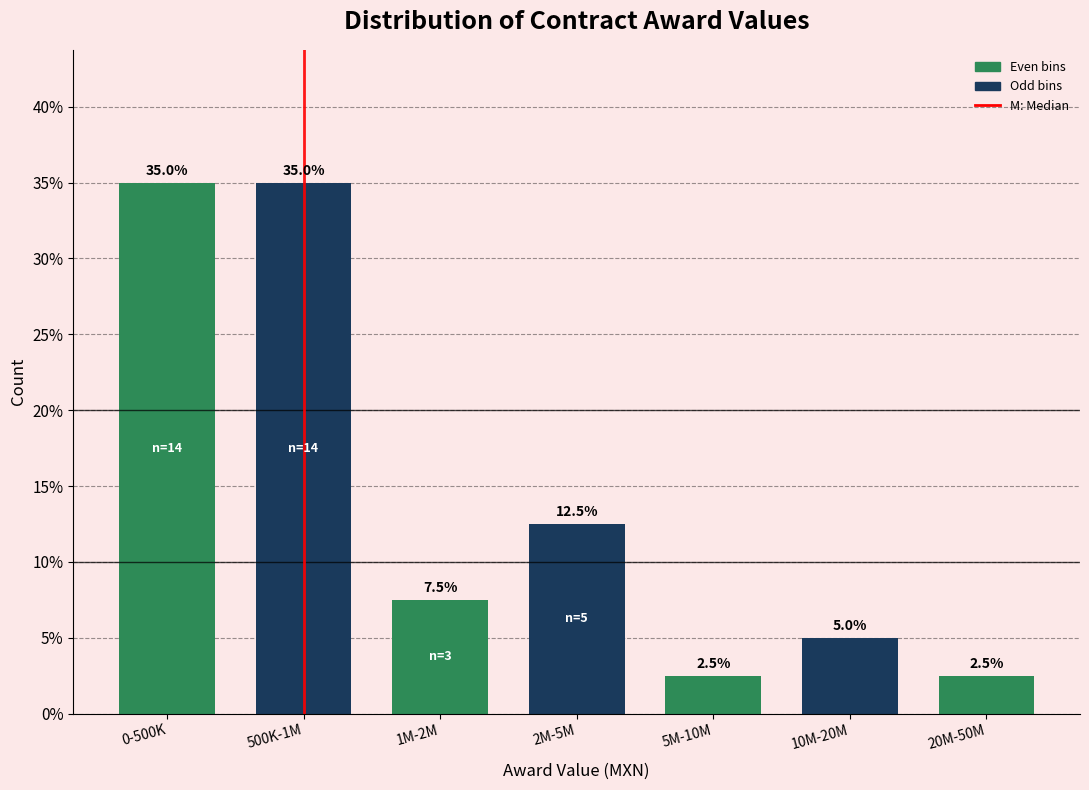

Reading left to right, list all the values displayed in this chart.

35.0	35.0	7.5	12.5	2.5	5.0	2.5